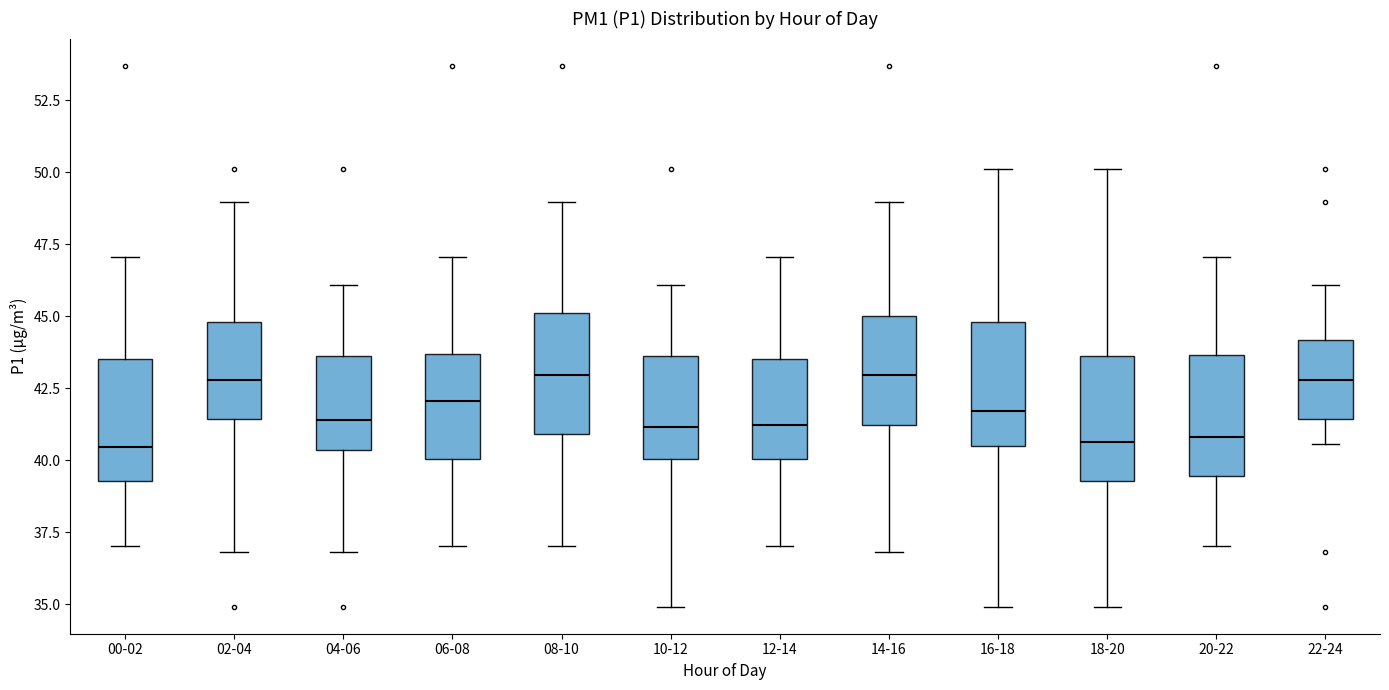

Where does the median line of the box for 20-22 sit on the y-axis? The values are not printed on the chart, so give them approximately, as read against the axis.

41.0